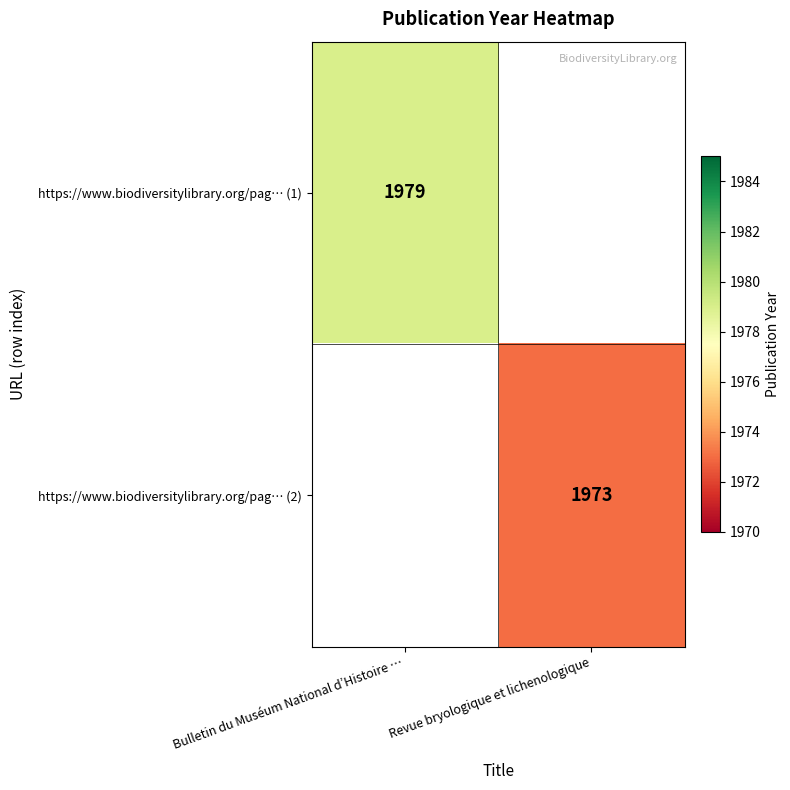

Is it true that https://www.biodiversitylibrary.org/pag… (1) equals 1979 at Bulletin du Muséum National d’Histoire …?

True